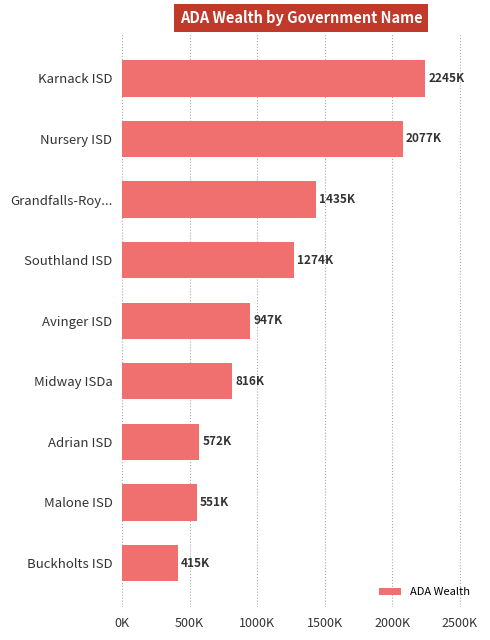

Does the chart contain any negative values?

No